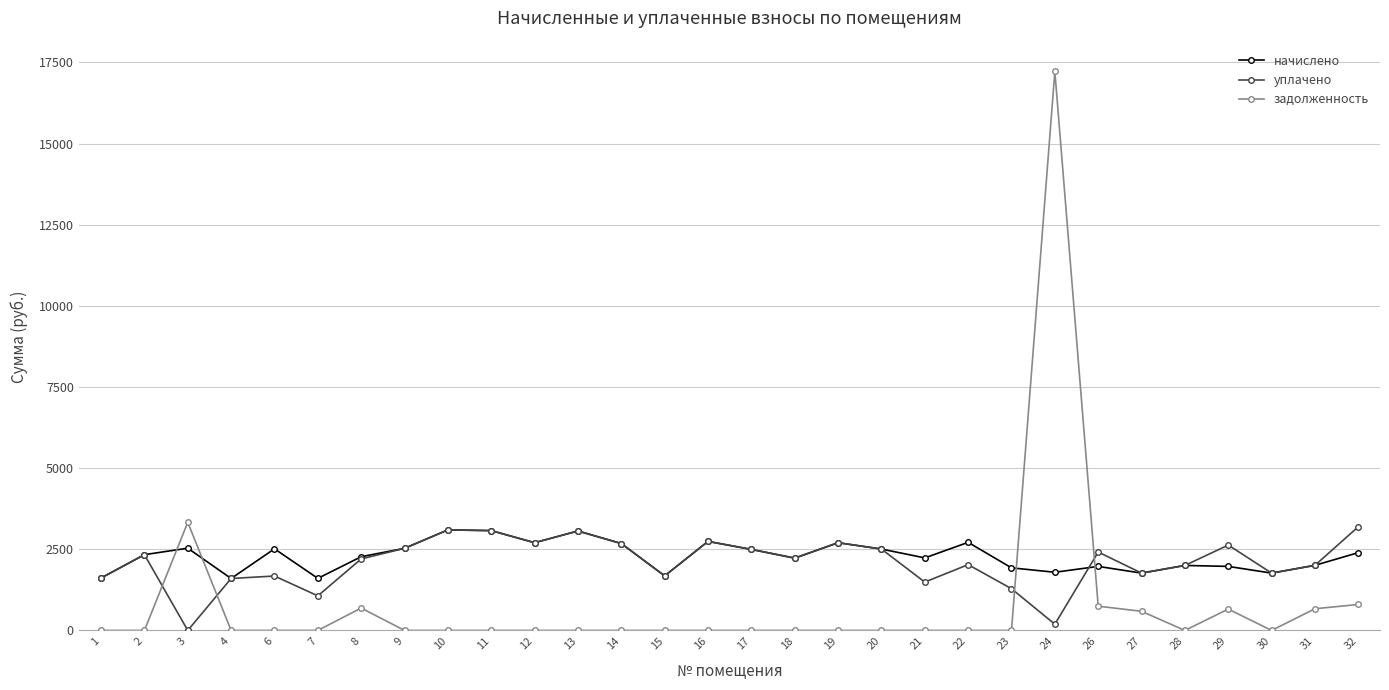

Is the value of задолженность at 27 greater than the value of начислено at 12?

No